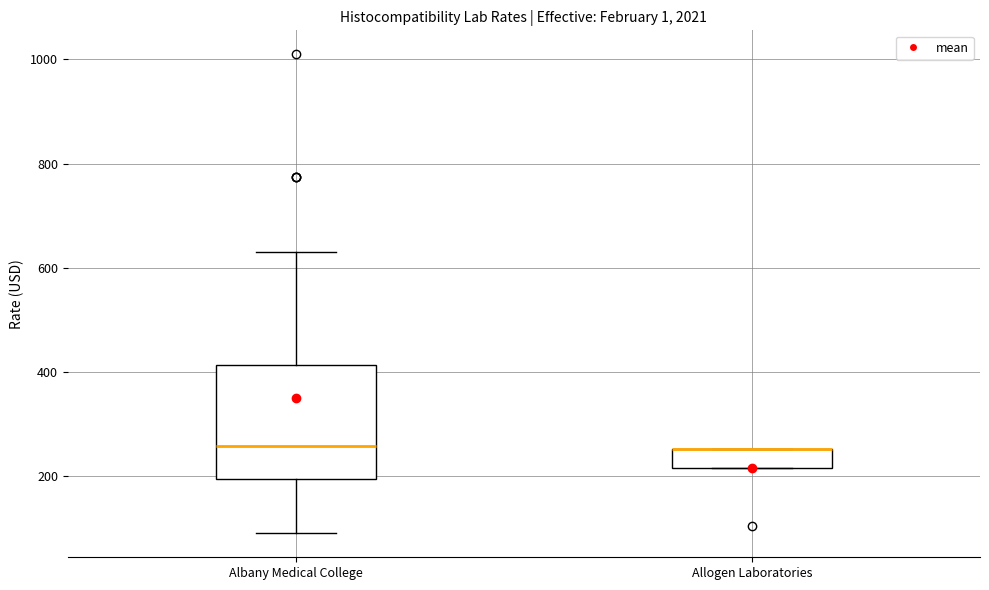

Which box is the tallest, from its lower edge to its upper edge?

Albany Medical College